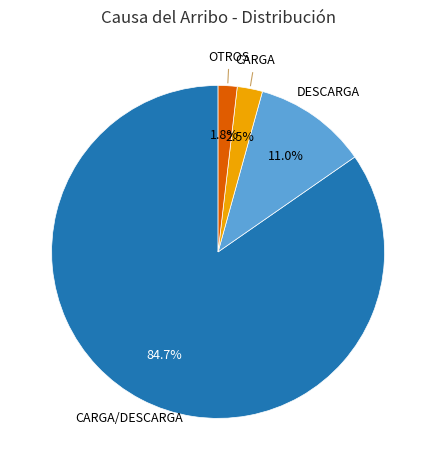

What portion of the pie excludes CARGA?

97.5%